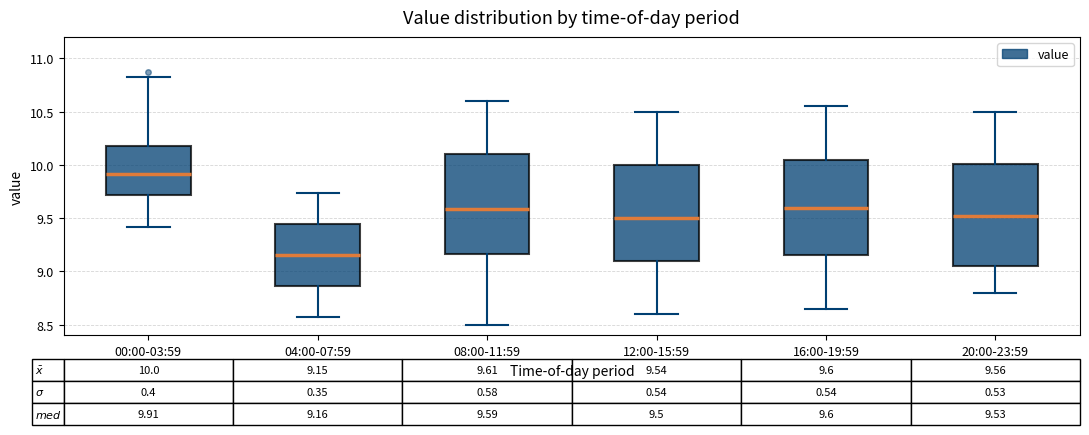

Which box has the highest median line?

00:00-03:59